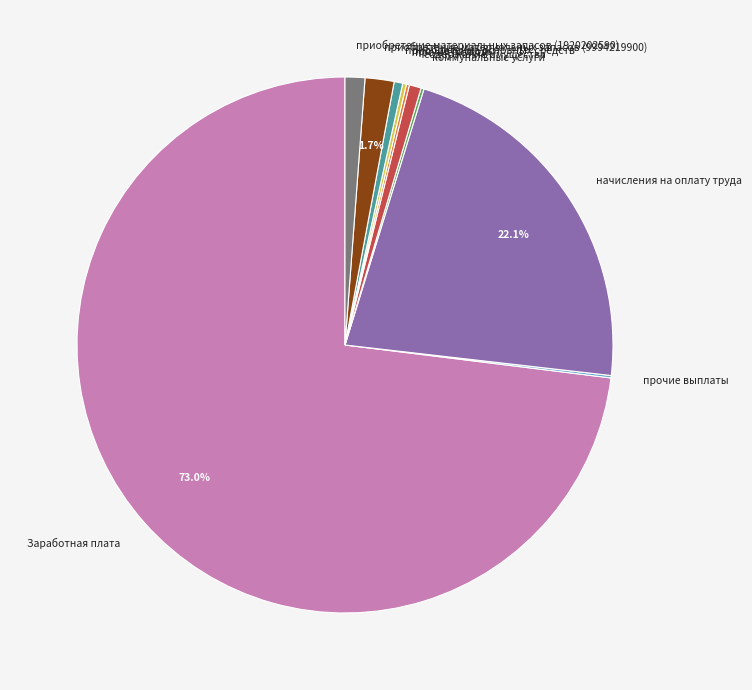

True or false: Заработная плата accounts for 73% of the total.

True